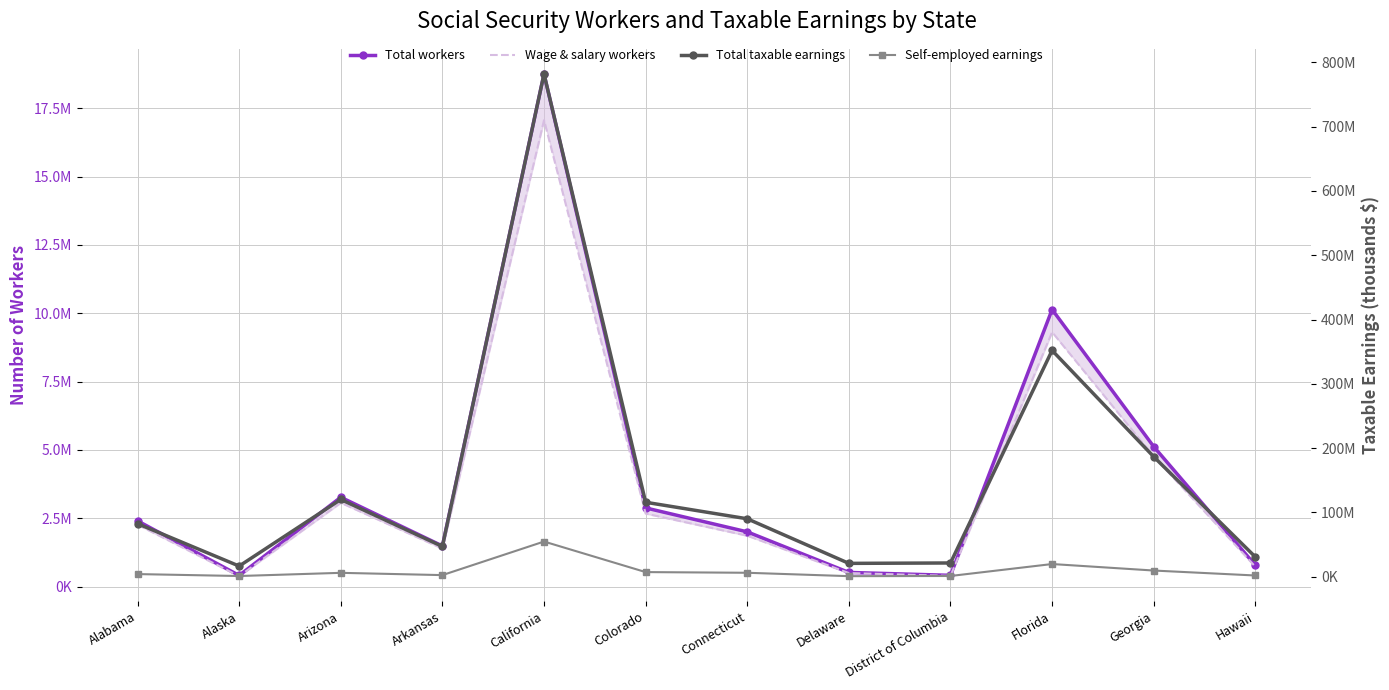

Which series has the largest total across all categories?

Total taxable earnings